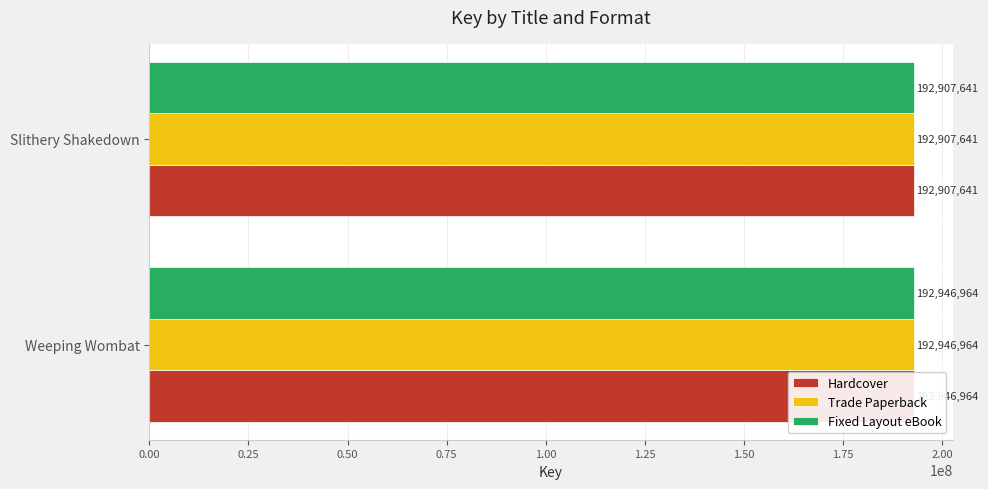

Rank the series by their maximum value, from highest to lowest.

Hardcover, Trade Paperback, Fixed Layout eBook